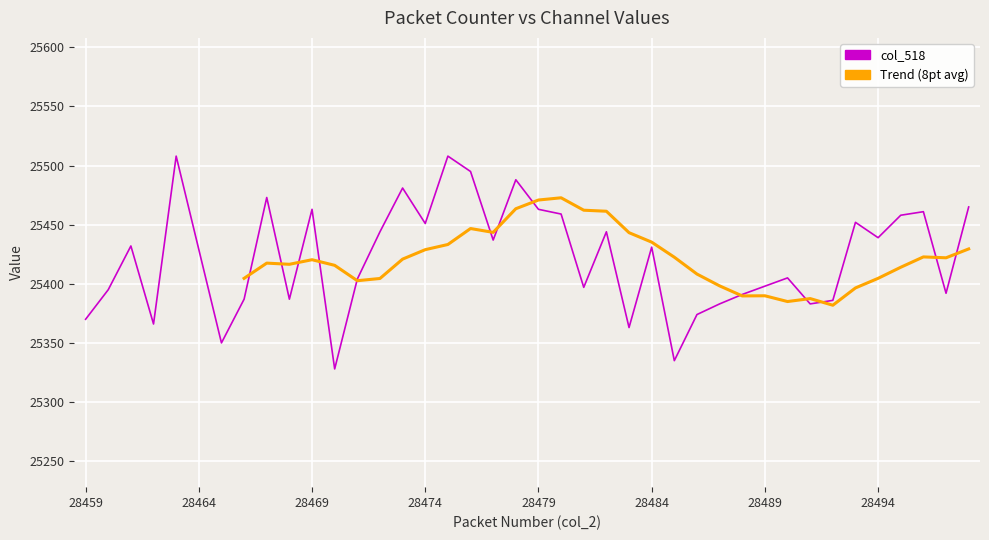

What position from the right is 24?

16